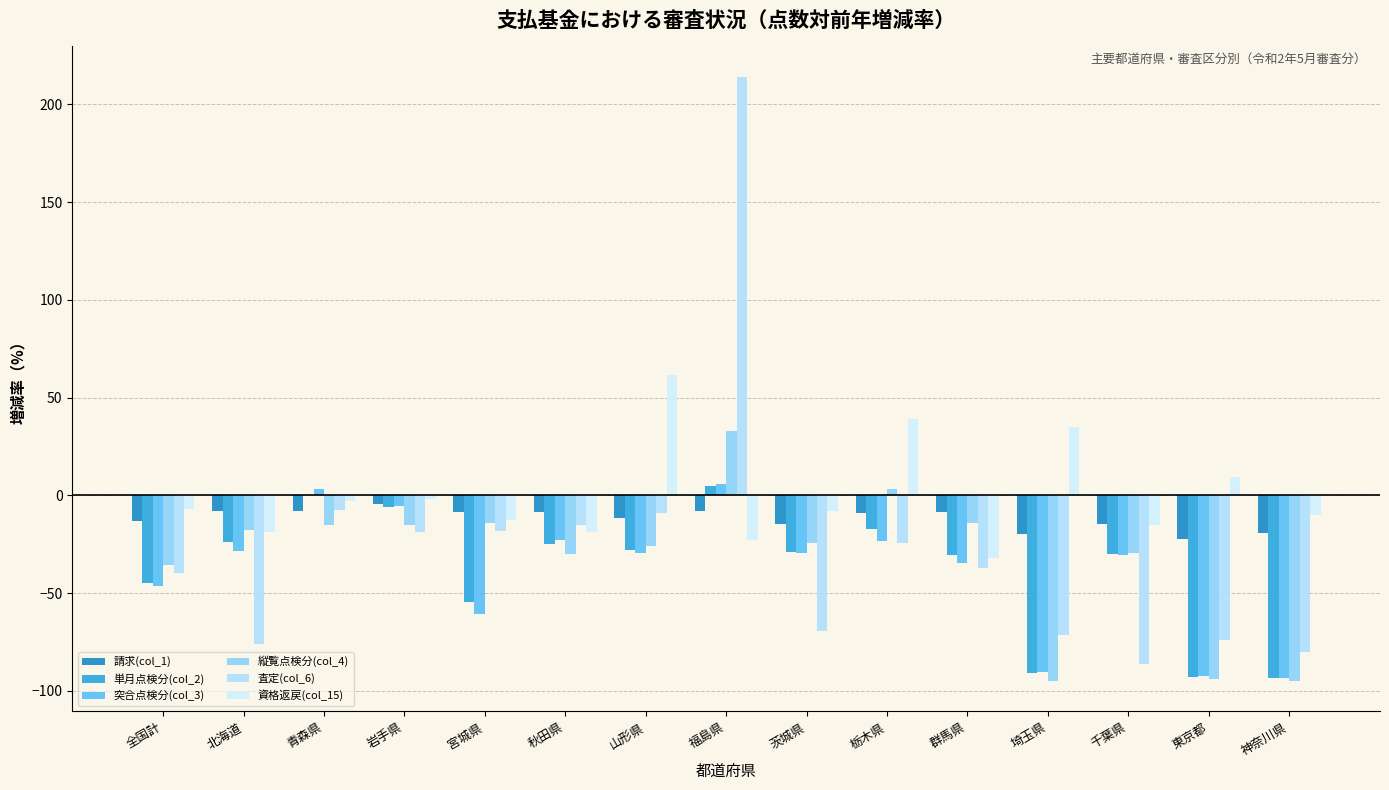

Rank the categories by 突合点検分(col_3) value from lowest to highest.

神奈川県, 東京都, 埼玉県, 宮城県, 全国計, 群馬県, 千葉県, 茨城県, 山形県, 北海道, 栃木県, 秋田県, 岩手県, 青森県, 福島県